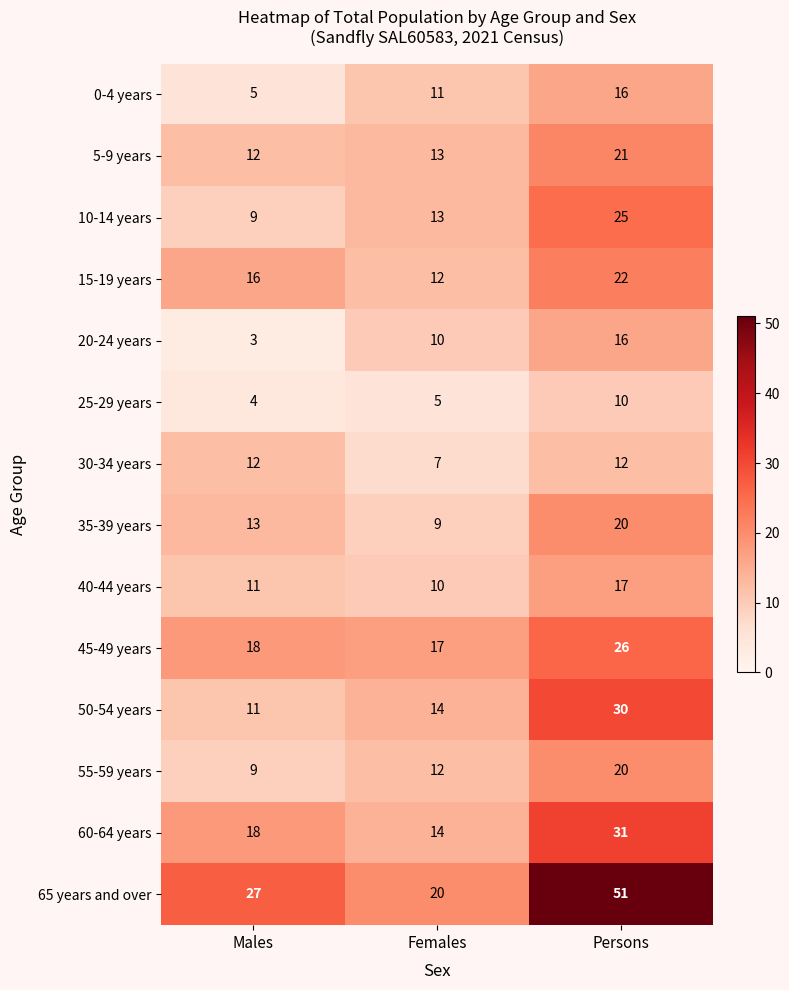

What is the difference between the highest and lowest values at Persons?

41